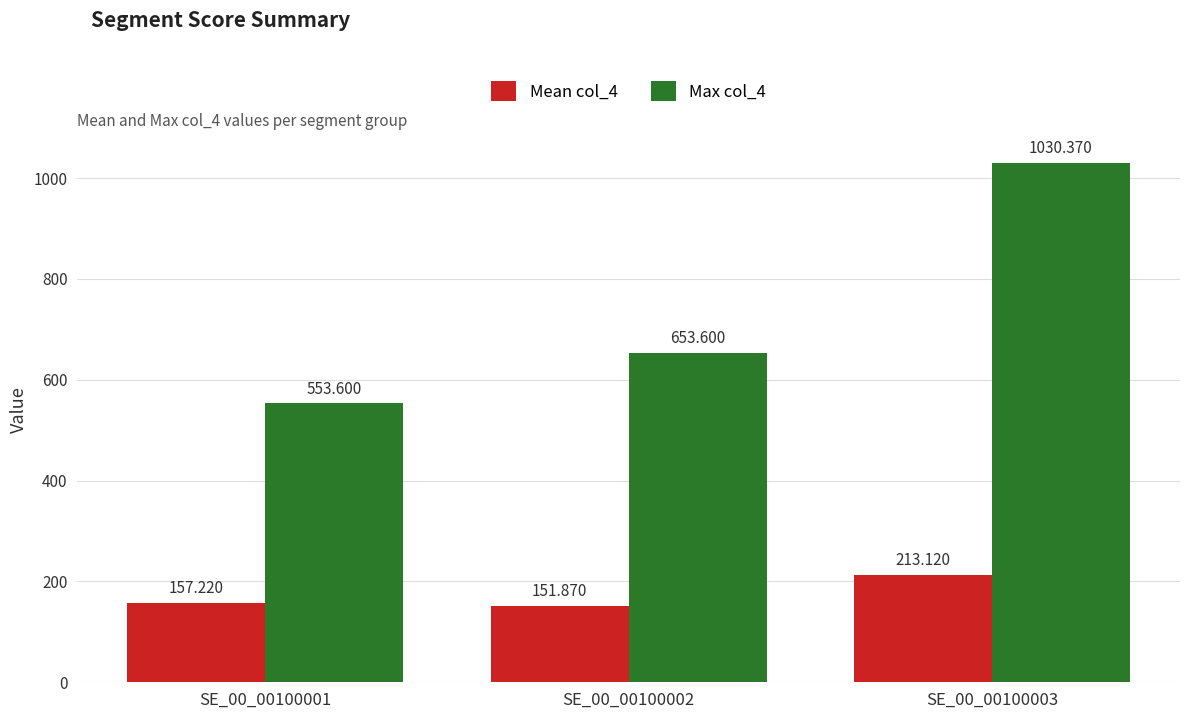

List the labels in order of Max col_4 value, largest first.

SE_00_00100003, SE_00_00100002, SE_00_00100001